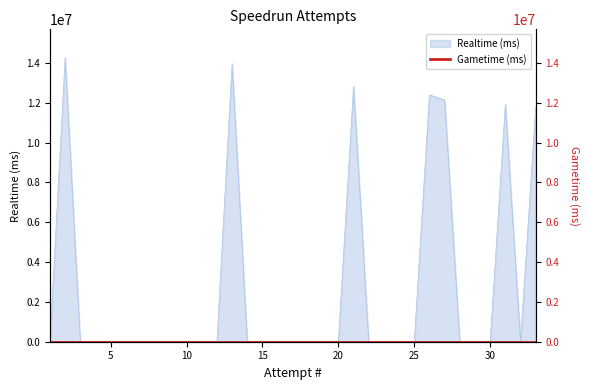

What is the sum of all values?

89258229